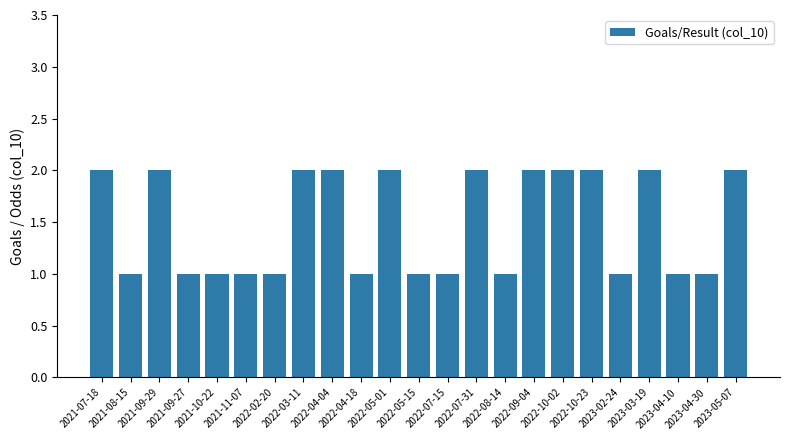

How many bars are there in total?

23